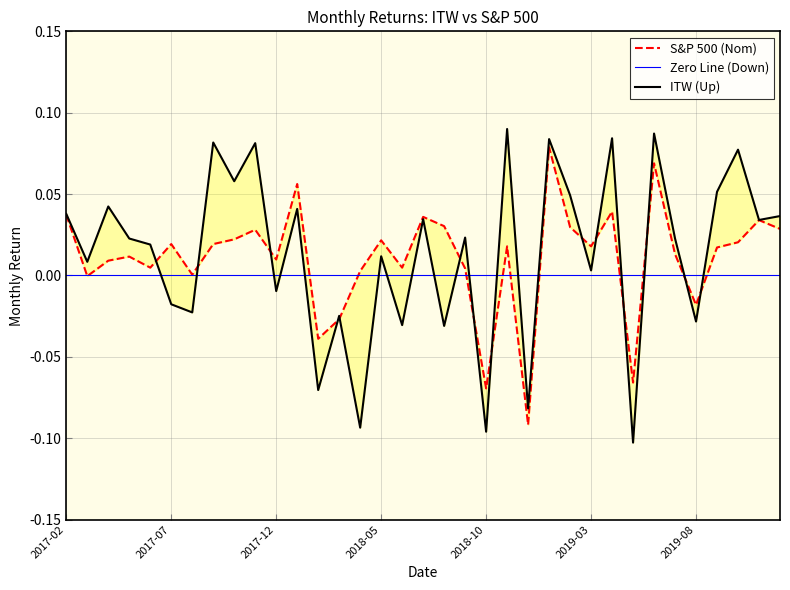

The value of ITW (Up) at 12 is -0.1. True or false?

True